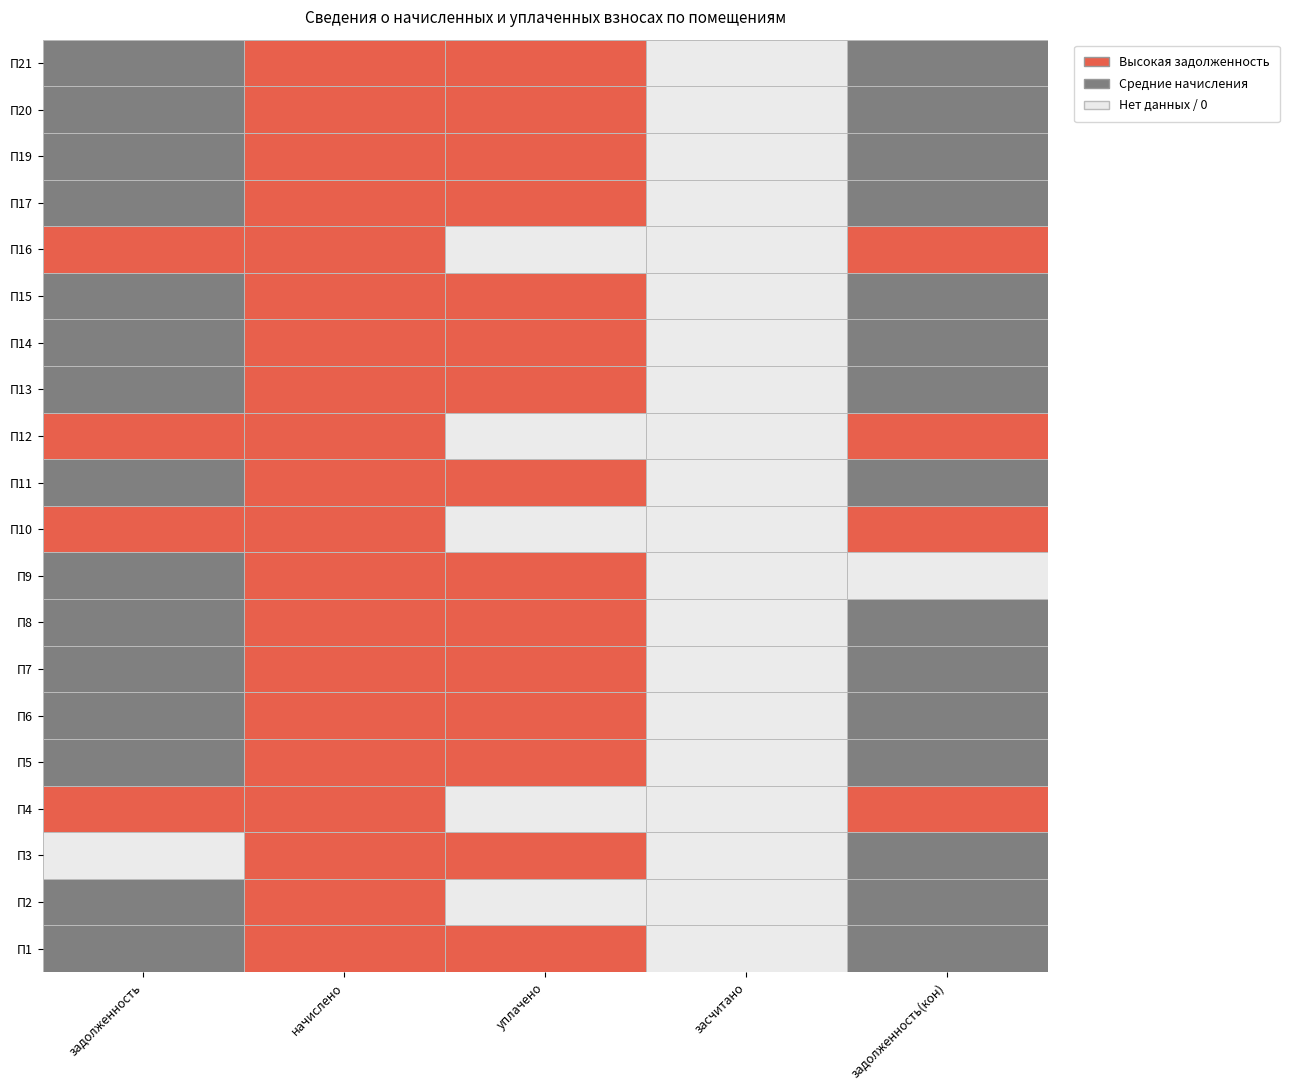

Which series has the largest total across all categories?

5